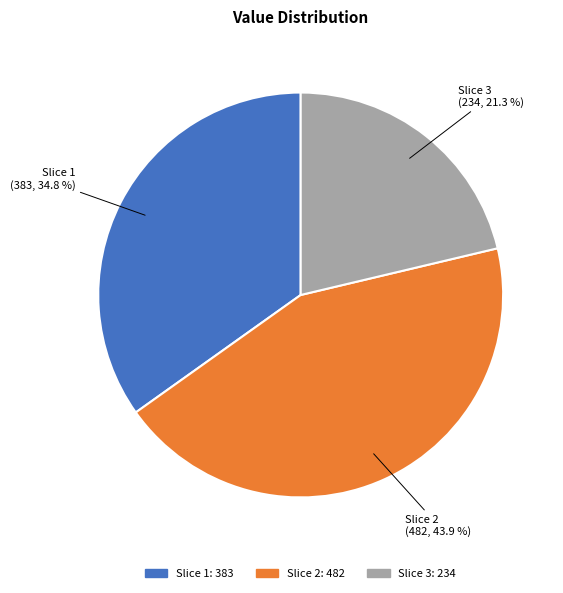

Does any single category account for the majority?

No